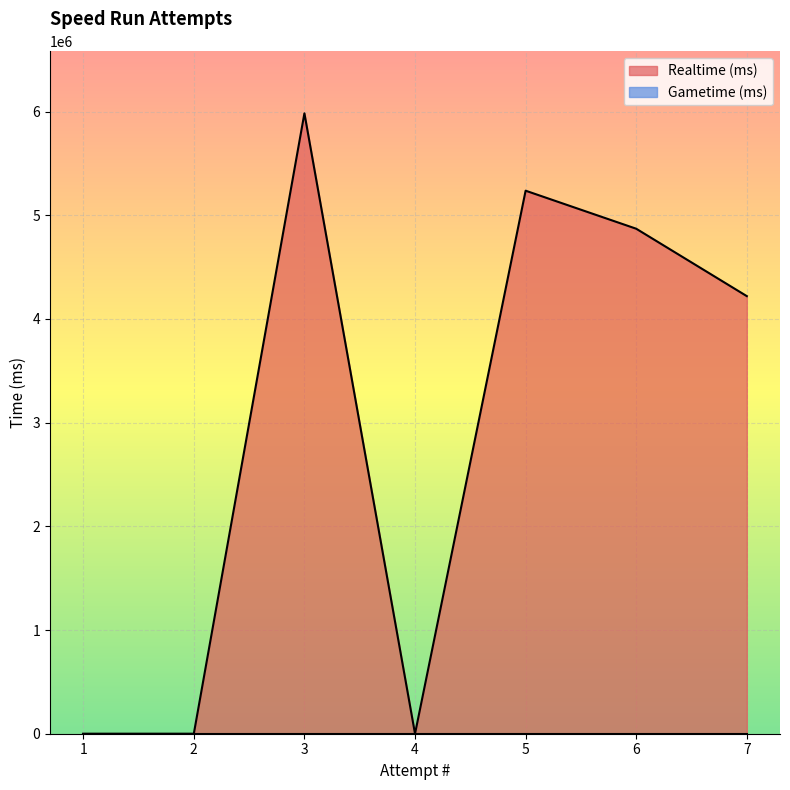

Which has a higher value, 3 or 2?

3